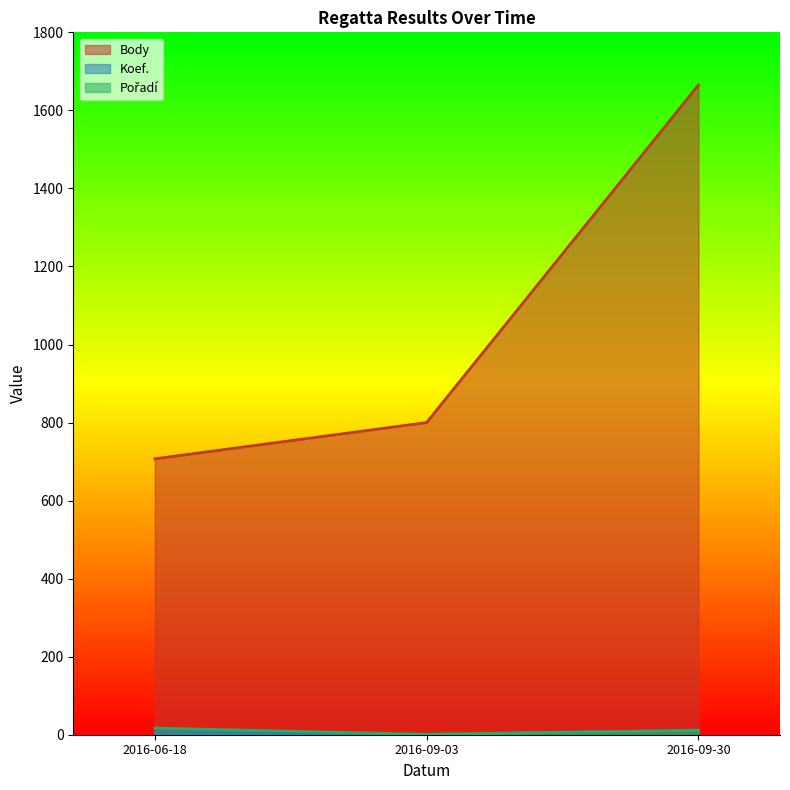

Reading left to right, list all the values displayed in this chart.

Body: 707	800	1665
Koef.: 7	1	12
Pořadí: 17	1	11